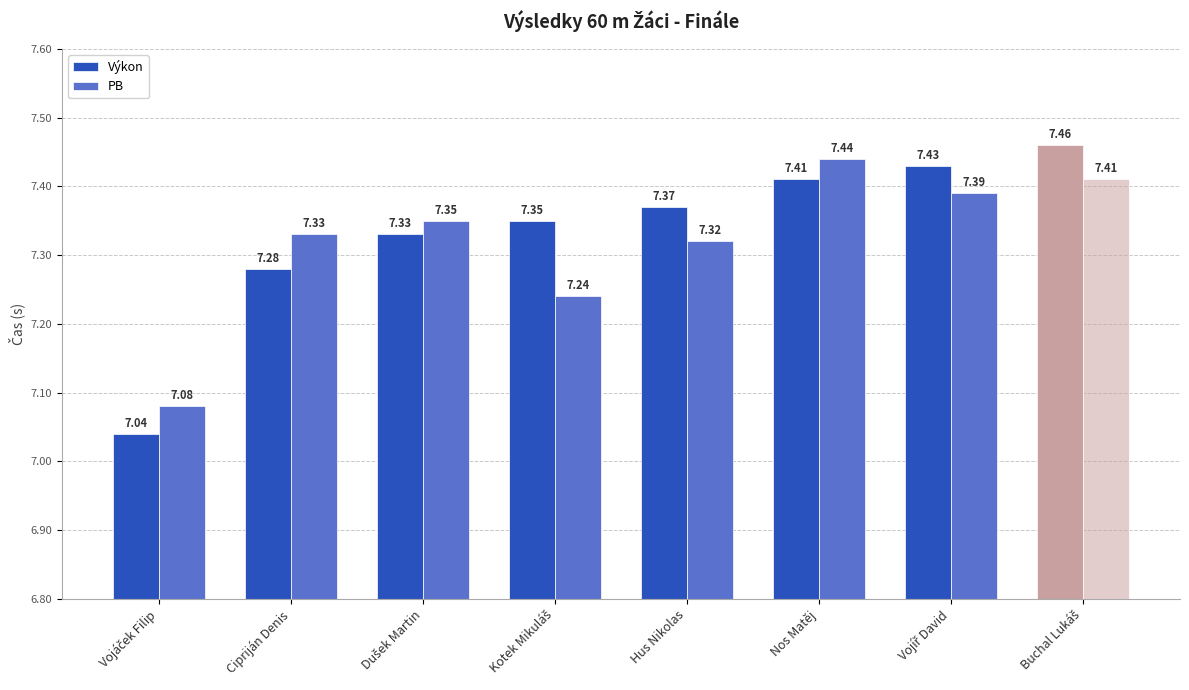

Reading right to left, extract all data points from this chart.

Výkon: Buchal Lukáš=7.5	Vojíř David=7.4	Nos Matěj=7.4	Hus Nikolas=7.4	Kotek Mikuláš=7.3	Dušek Martin=7.3	Cipriján Denis=7.3	Vojáček Filip=7.0
PB: Buchal Lukáš=7.4	Vojíř David=7.4	Nos Matěj=7.4	Hus Nikolas=7.3	Kotek Mikuláš=7.2	Dušek Martin=7.3	Cipriján Denis=7.3	Vojáček Filip=7.1